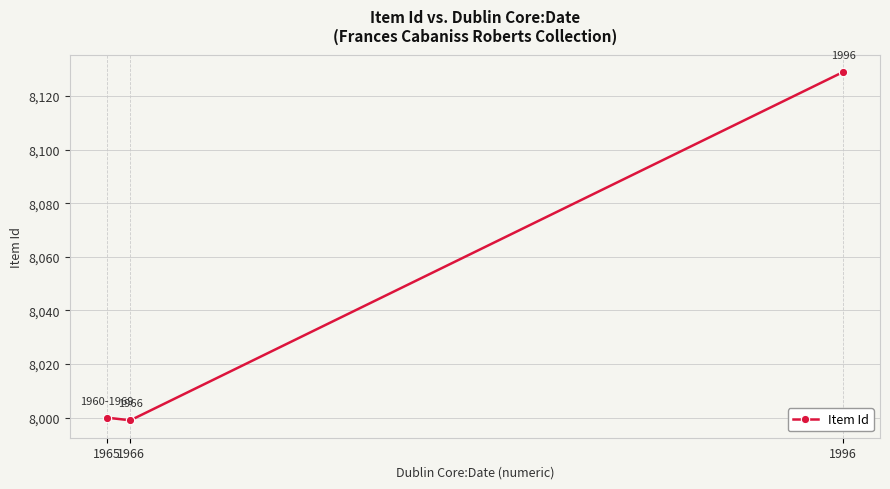

The chart shows a value of 10581 at 1965. True or false?

False